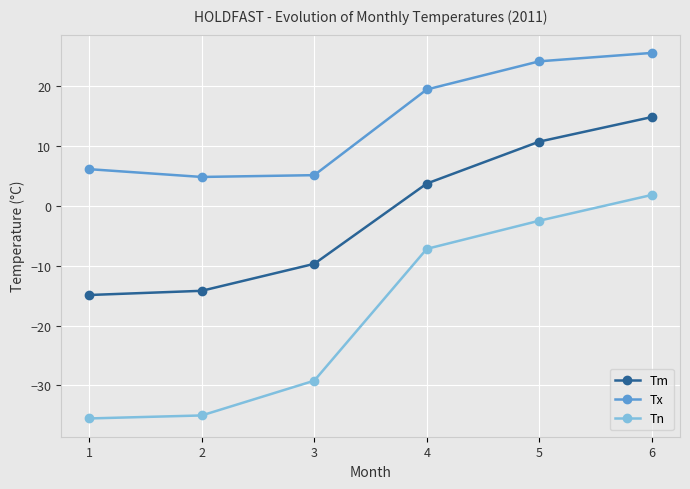

What is the spread (max minus min) of values at 3?

34.3